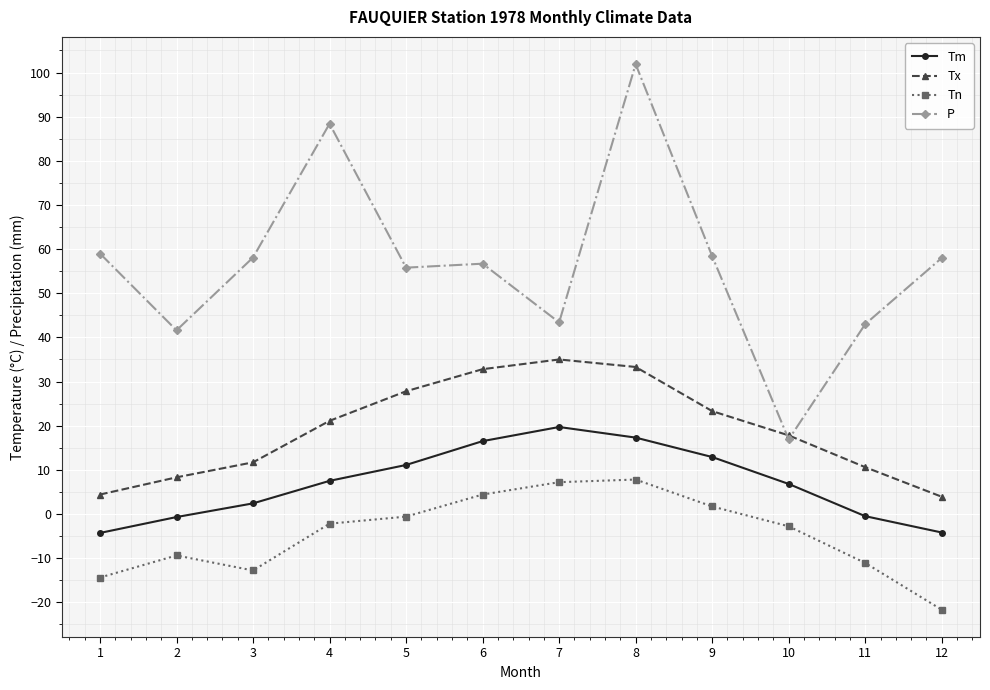

Where is the first local minimum for Tn?

3